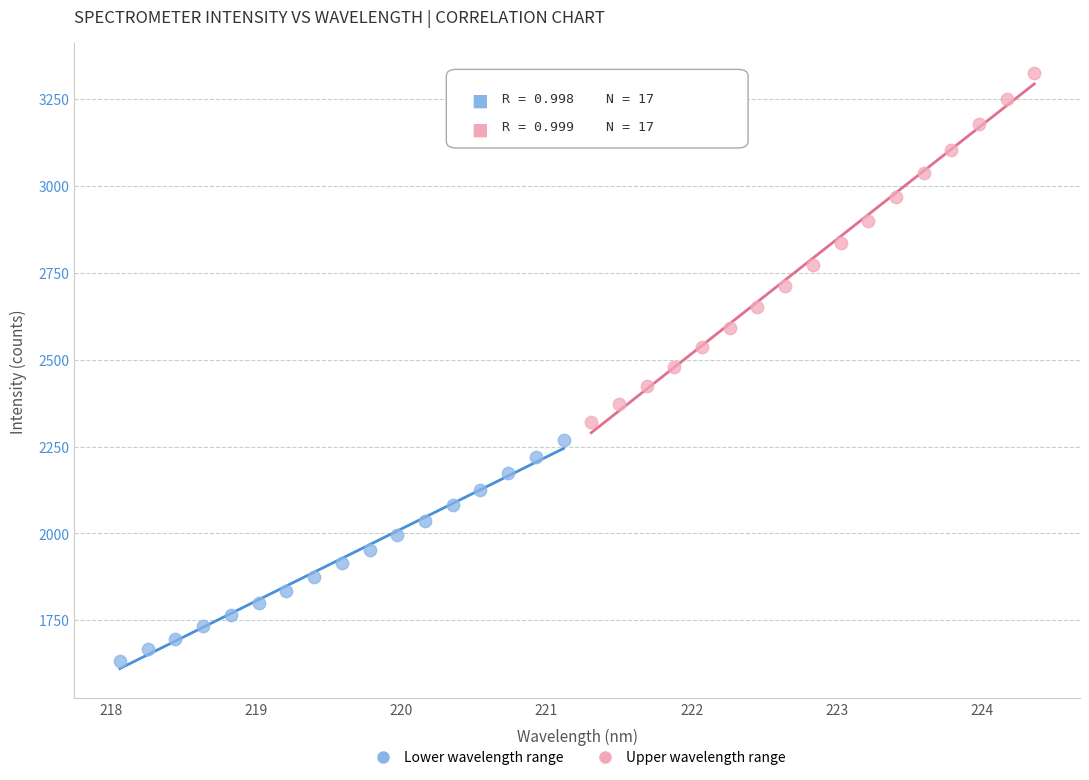

Which series contains the highest Y value?

Upper wavelength range